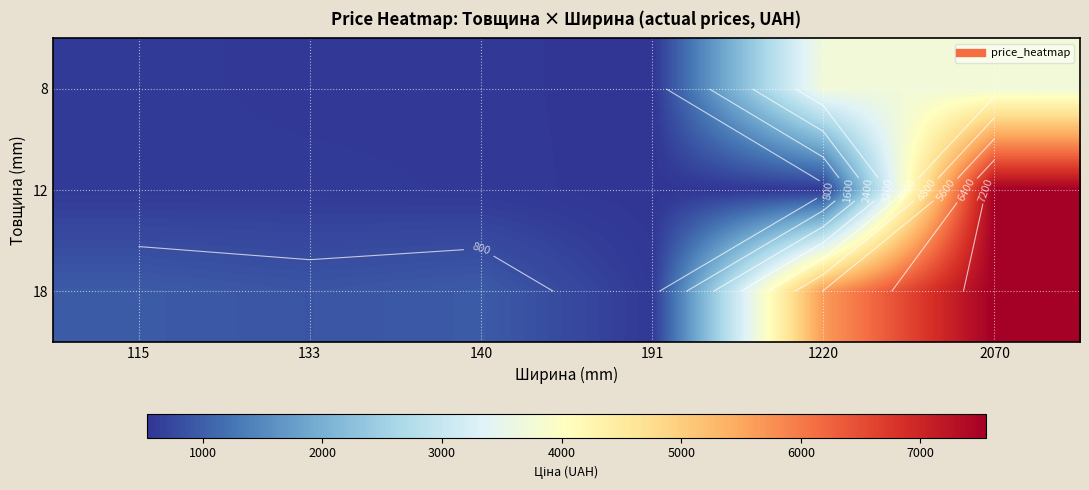

At which label does 8 reach its minimum?

191